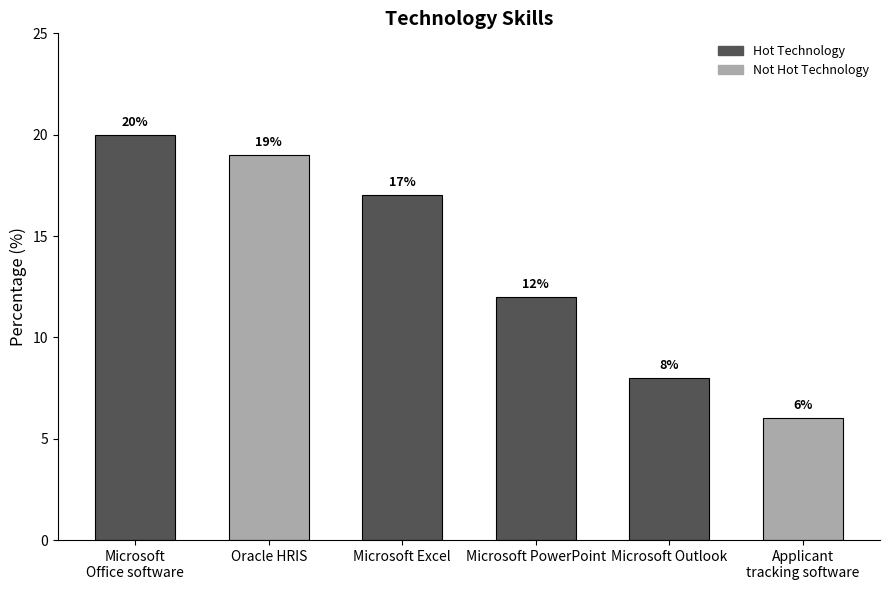

What is the smallest value displayed?

6